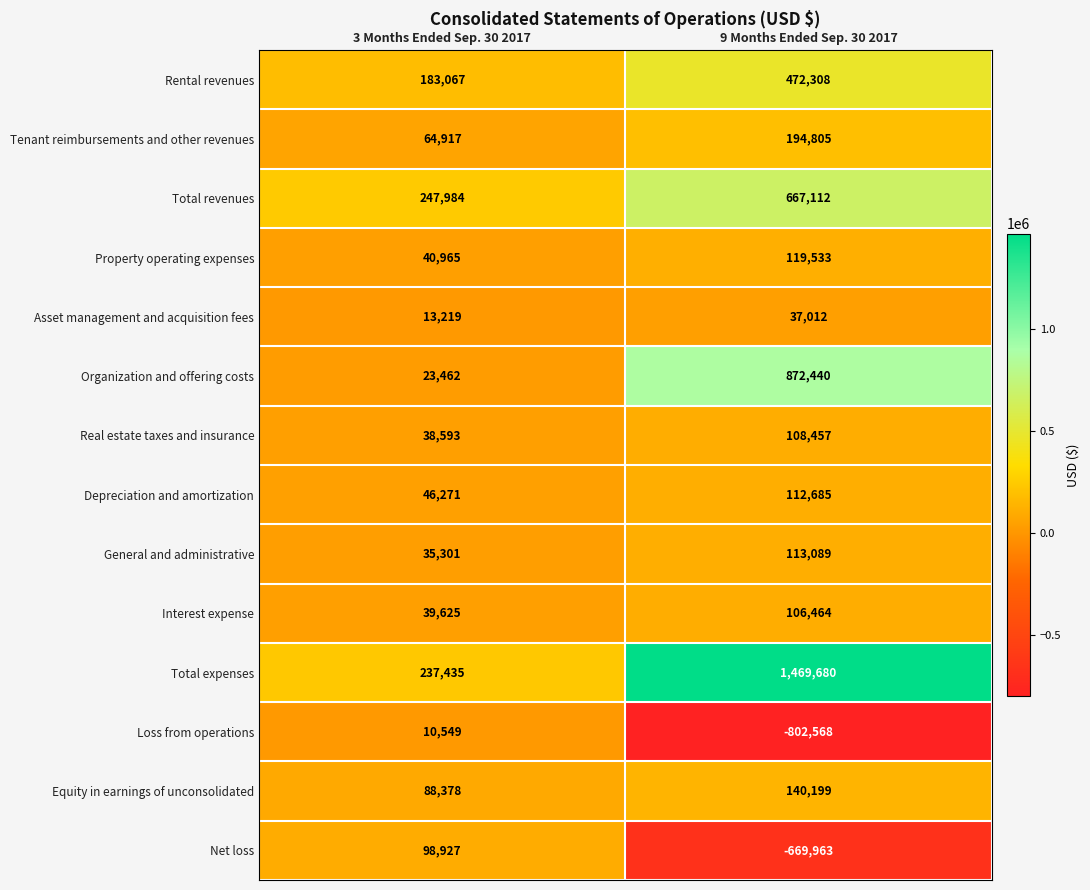

How many data points in Total revenues are less than 667112?

1